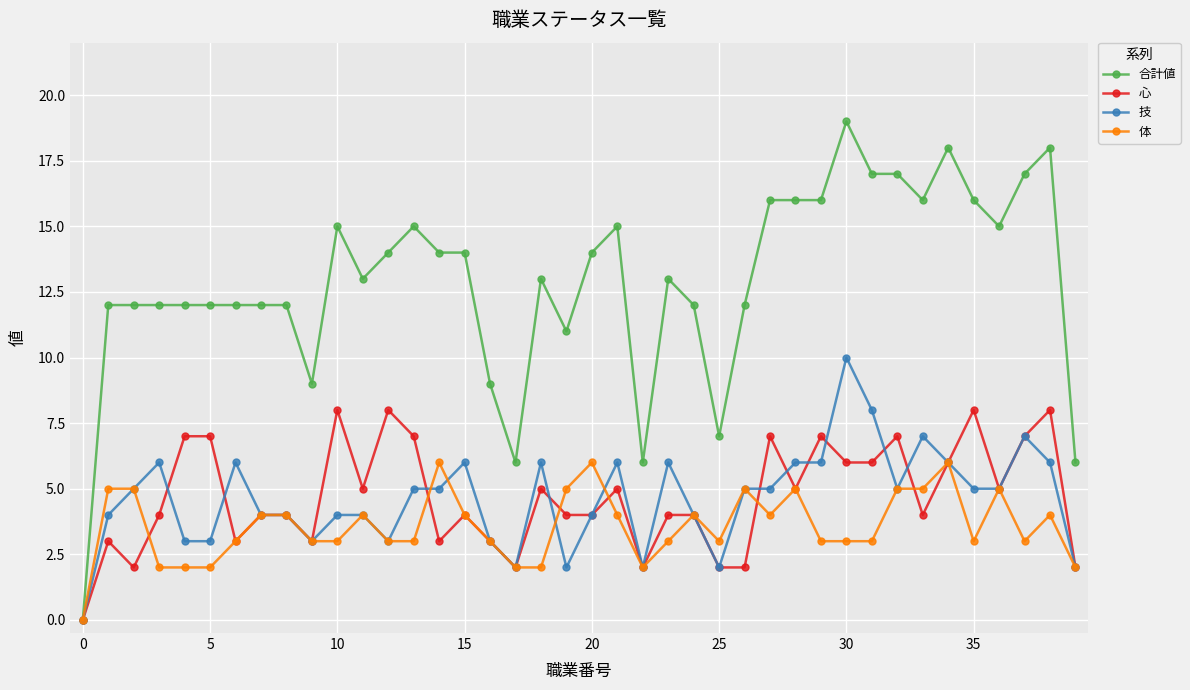

Rank the series by their maximum value, from highest to lowest.

合計値, 技, 心, 体